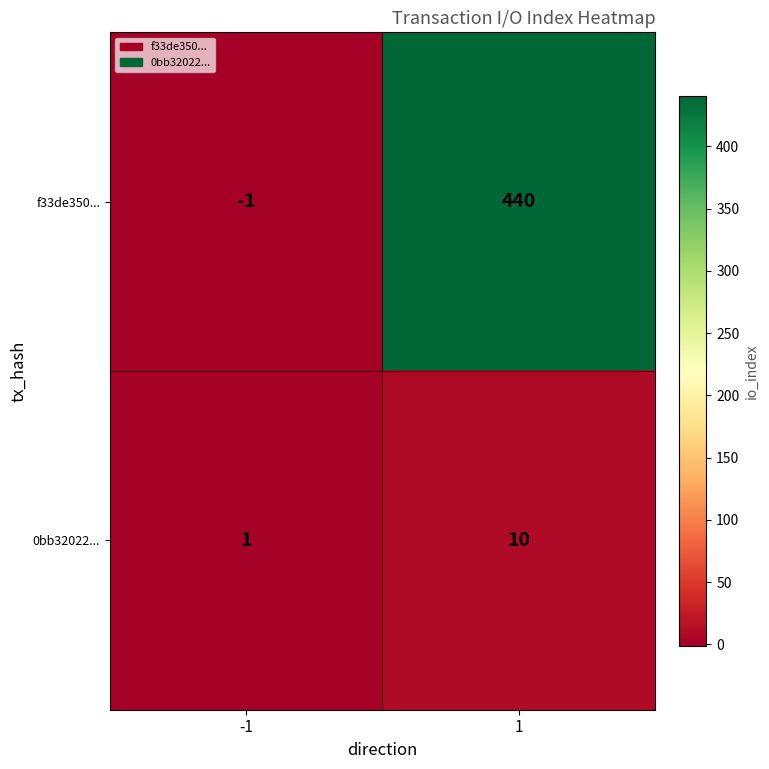

True or false: 0bb32022... has a value of 10 at 1.

True